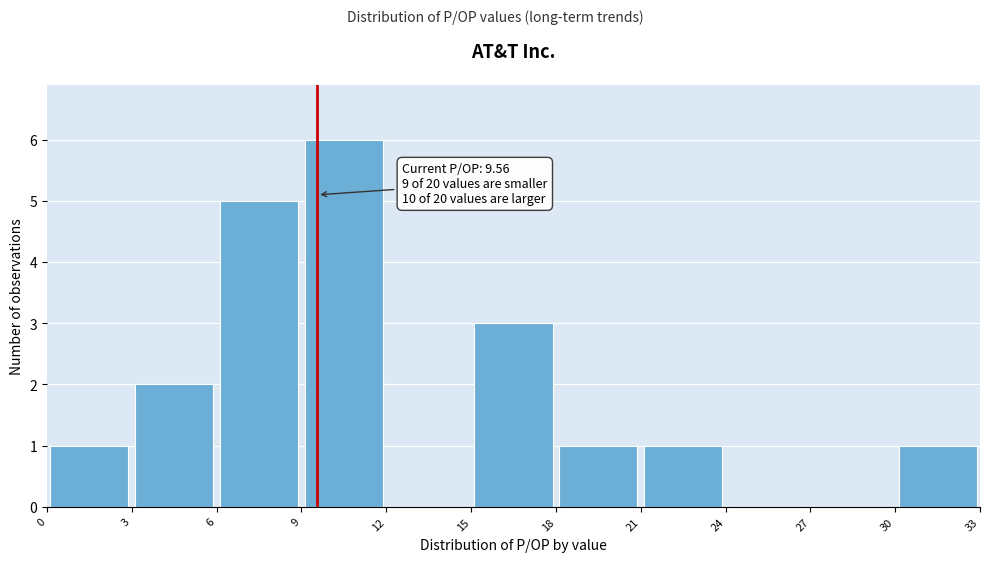

Which range on the x-axis has the tallest bar?

9 to 12